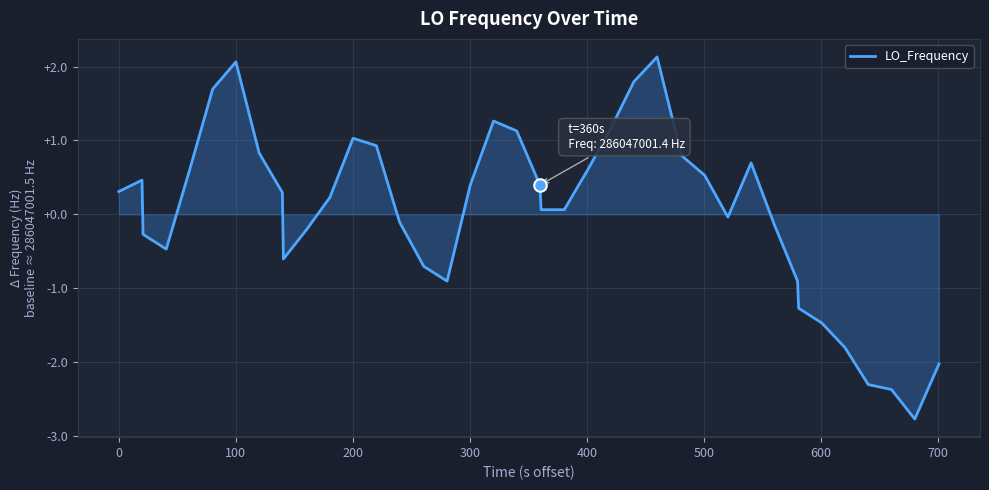

What is the maximum value shown in the chart?

2.1